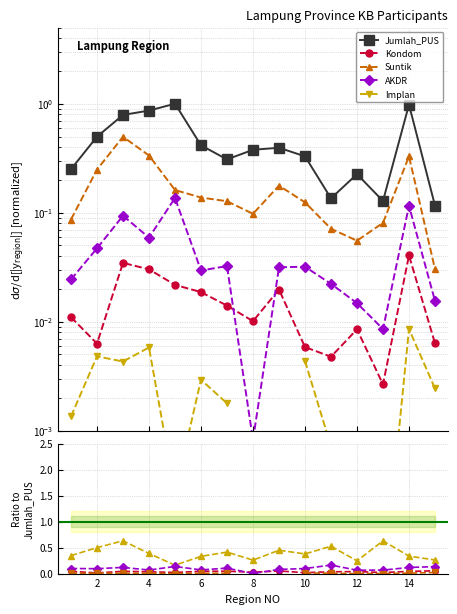

What is the difference between the second highest and minimum values in the Jumlah_PUS series?

0.9